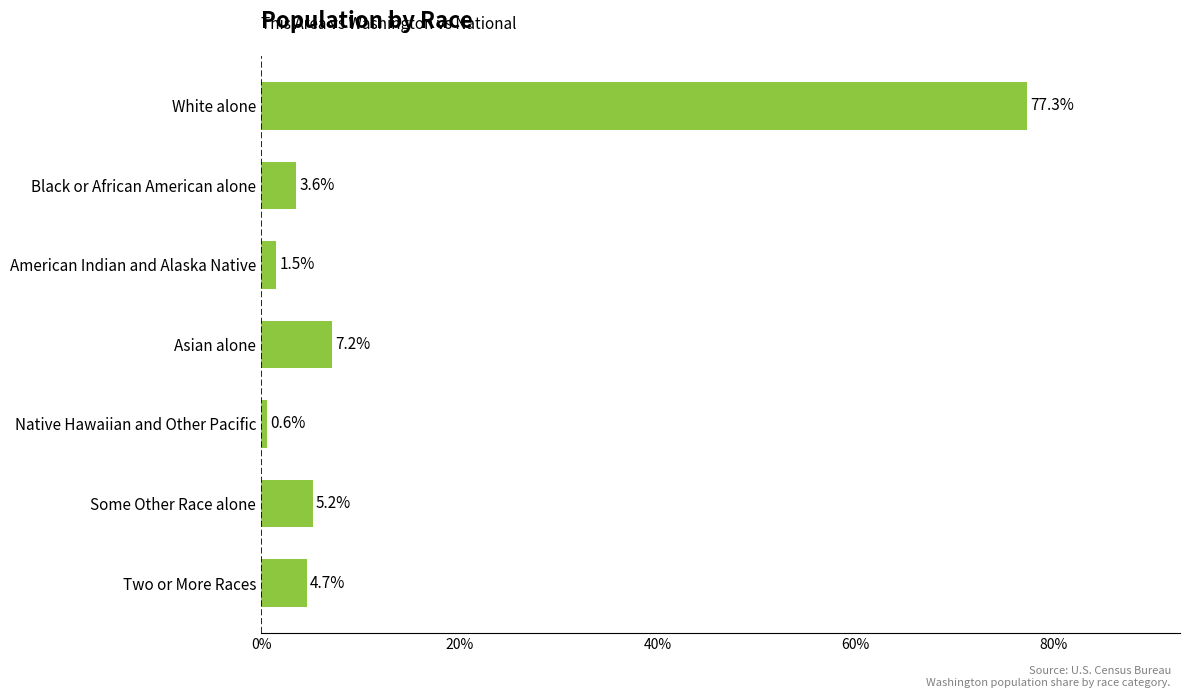

What is the change in value from White alone to Some Other Race alone?

-72.1